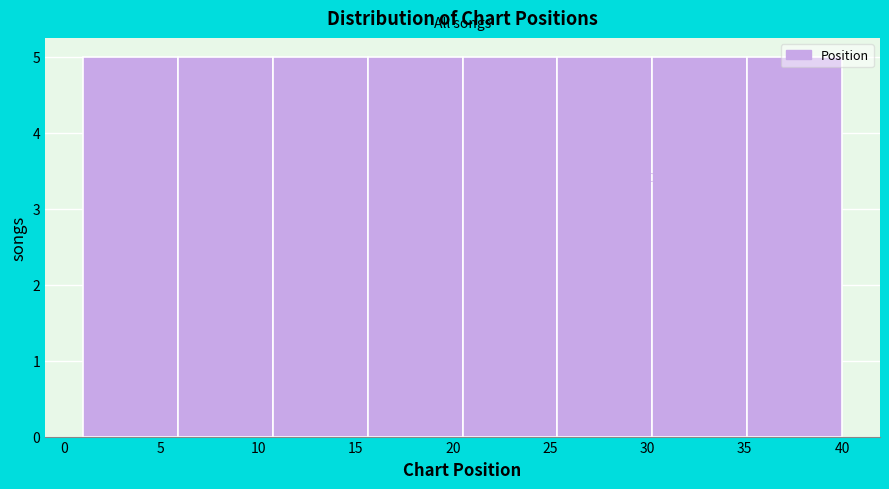

Reading left to right, list every bar in this chart as the range it spans on the x-axis followed by its height. Neither the bar edges nor the heights are printed on the chart, so give them approximately, as read against the axes.

1.0 to 6.0: 5
6.0 to 11.0: 5
11.0 to 15.5: 5
15.5 to 20.5: 5
20.5 to 25.5: 5
25.5 to 30.5: 5
30.5 to 35.0: 5
35.0 to 40.0: 5